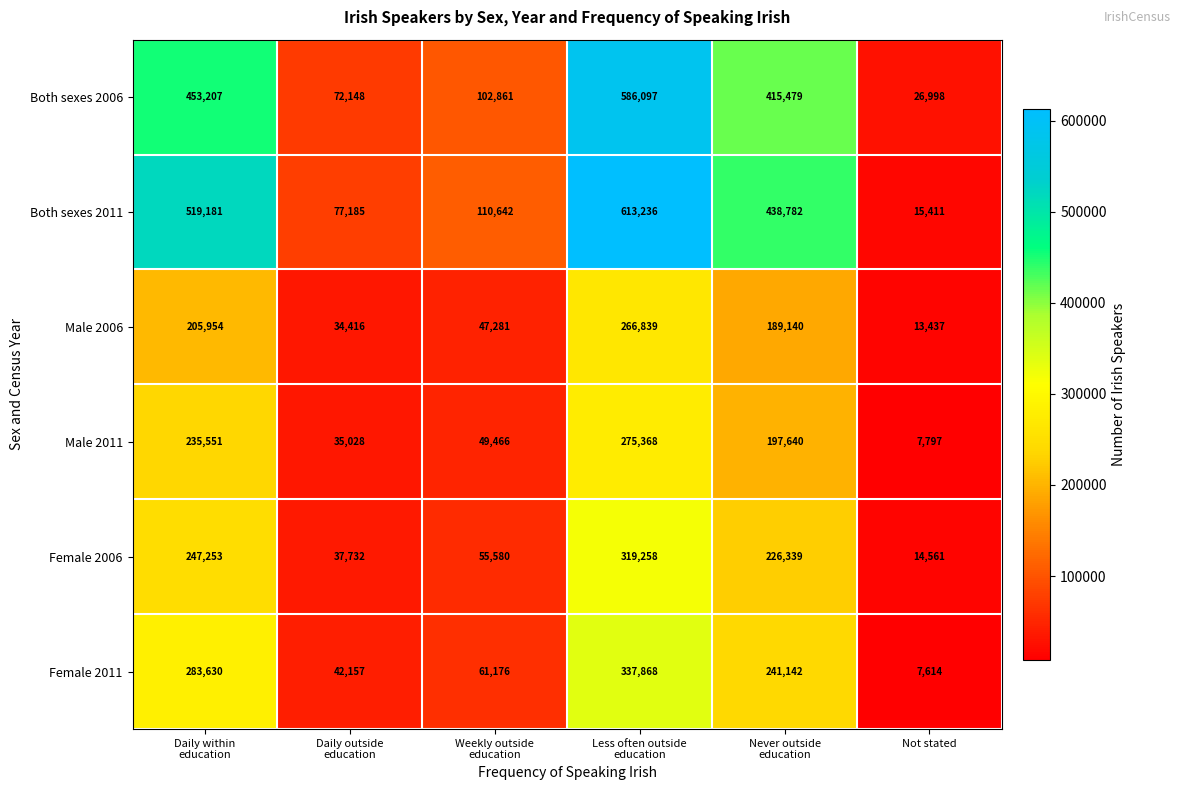

How many data points in Male 2011 are less than 197640?

3